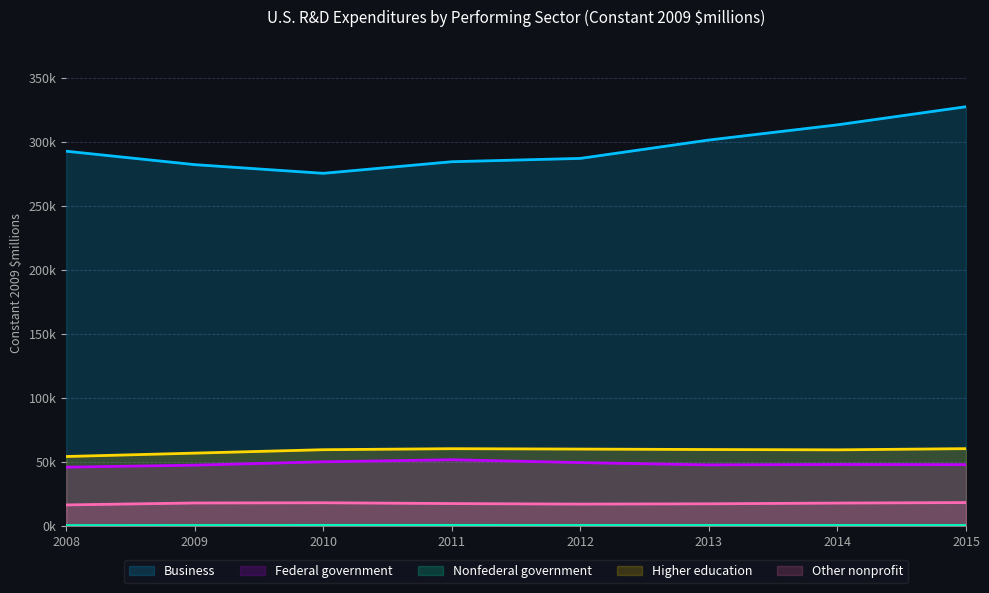

What is the difference between the maximum and minimum values in the Federal government series?

5814